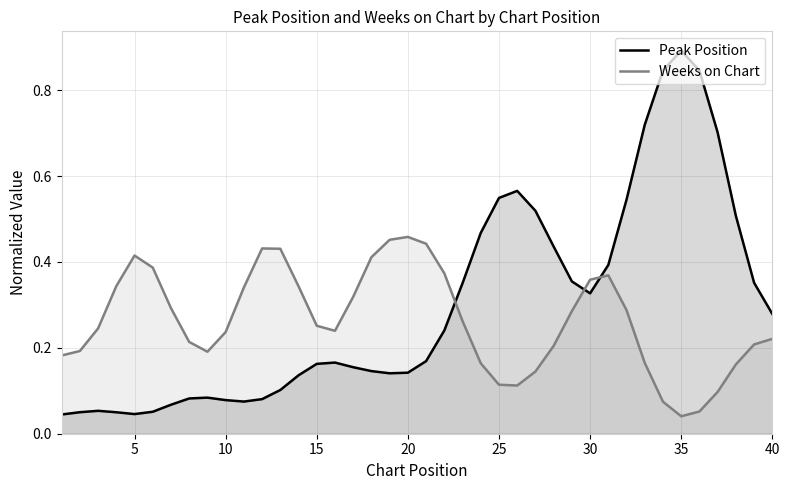

Which series ends up on top after the final intersection of Weeks on Chart and Peak Position?

Peak Position